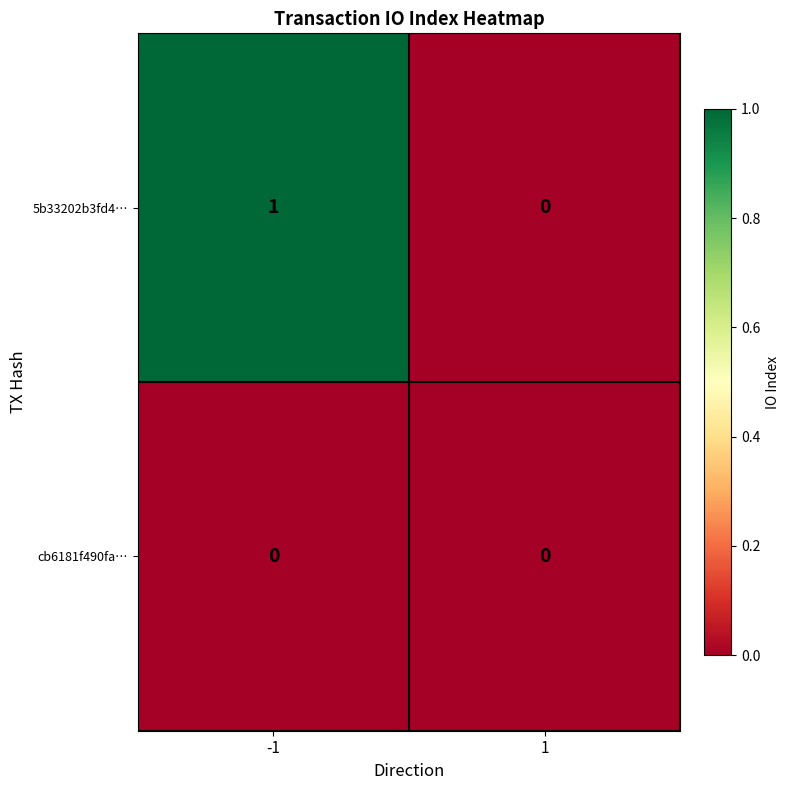

Which series changed the most between -1 and 1?

5b33202b3fd4…